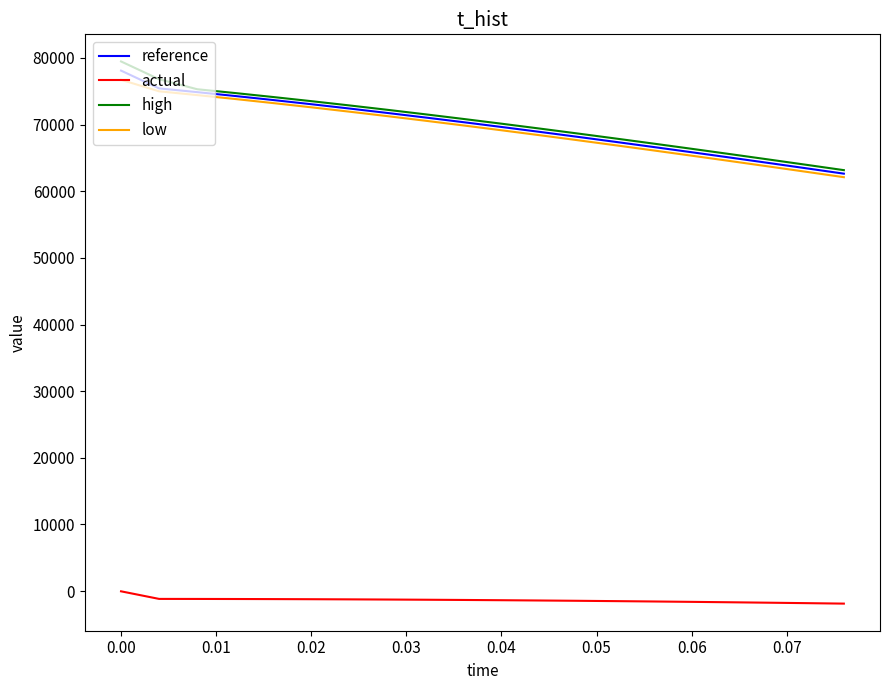

True or false: actual and low cross at least once.

False